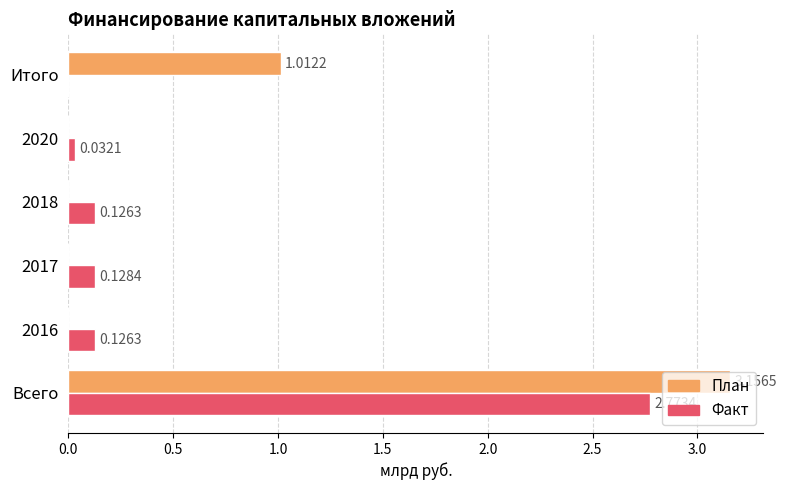

Is the value of План at Всего greater than the value of Факт at 2017?

Yes